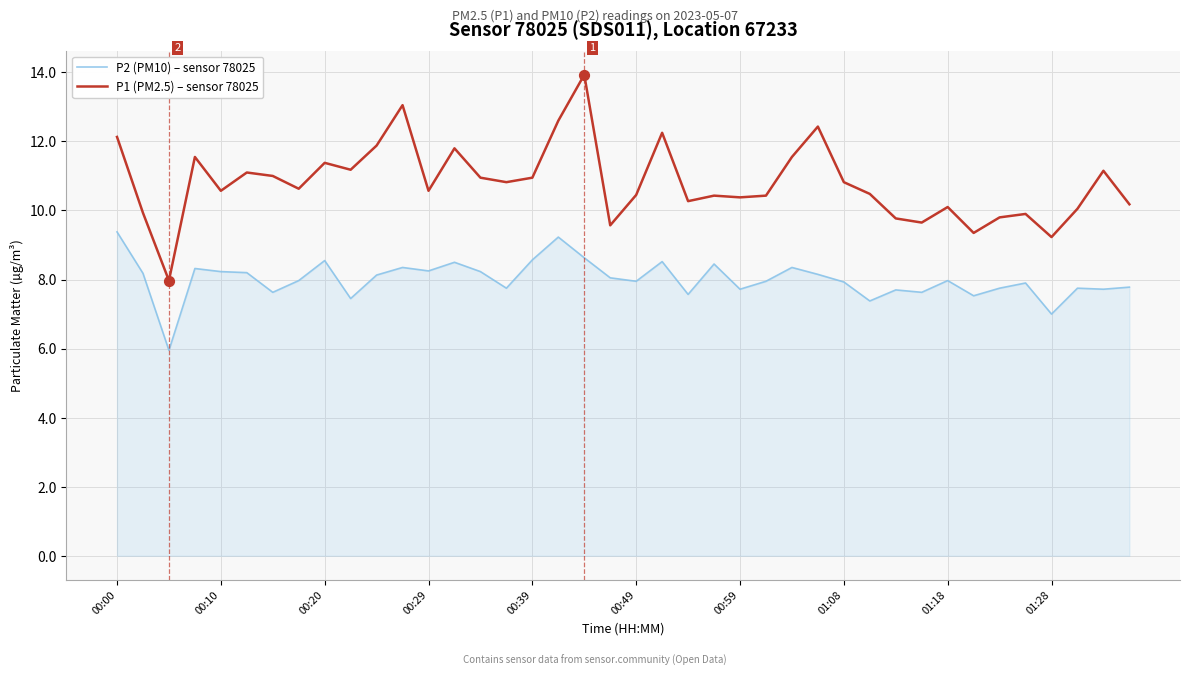

Which series has the largest total across all categories?

P1 (PM2.5) – sensor 78025